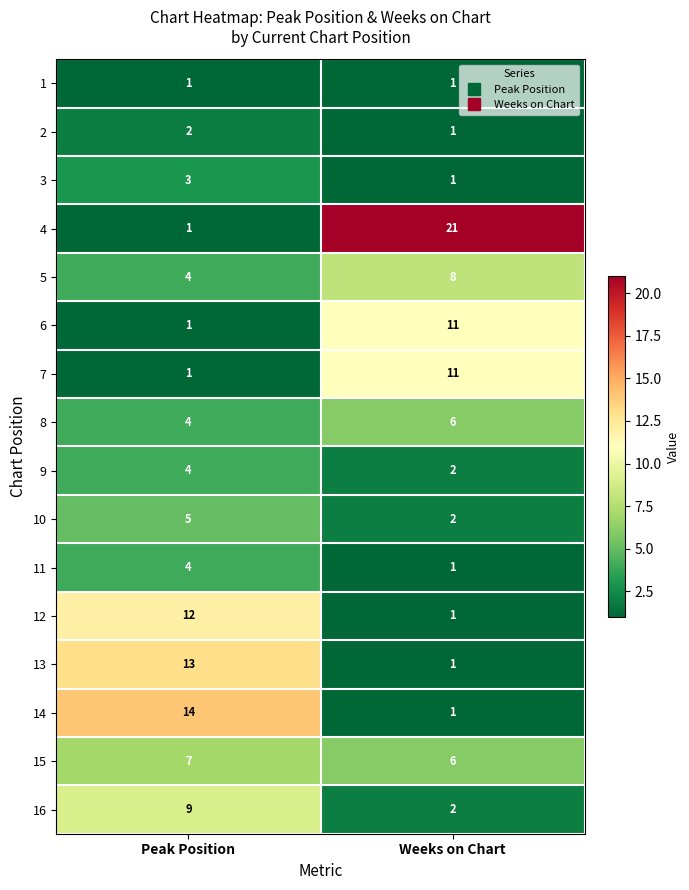

At which label is 5 closest to 6?

Peak Position